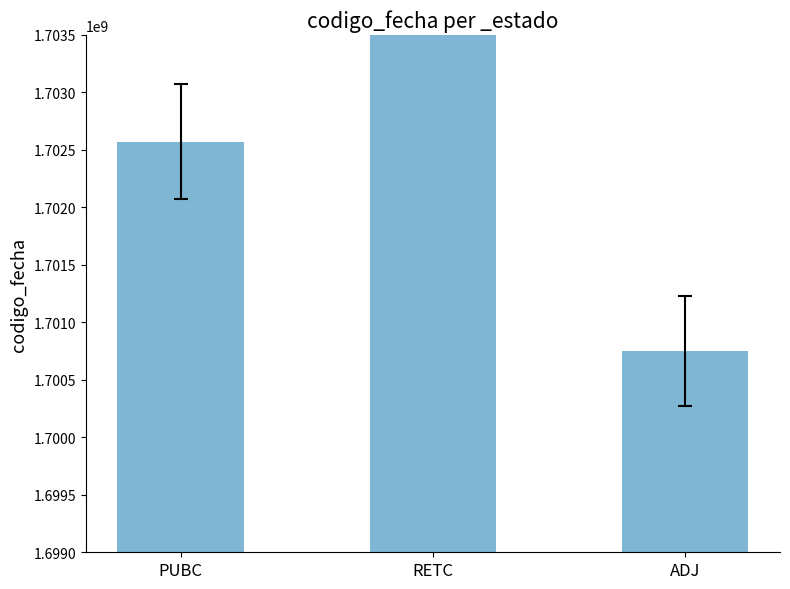

Between PUBC and RETC, which is larger?

RETC